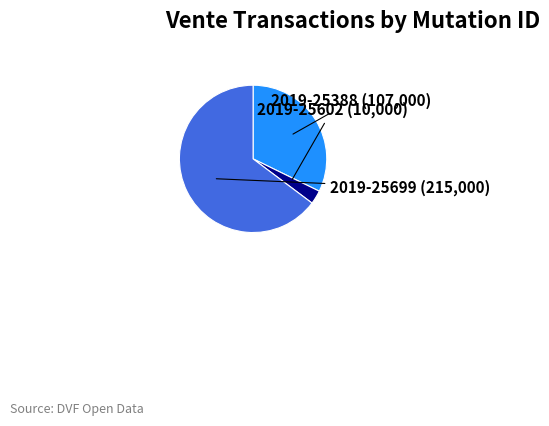

Is there any slice that represents more than half of the pie?

Yes